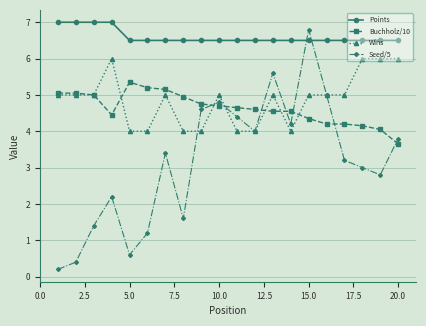

Rank the series by their maximum value, from highest to lowest.

Points, Seed/5, Wins, Buchholz/10